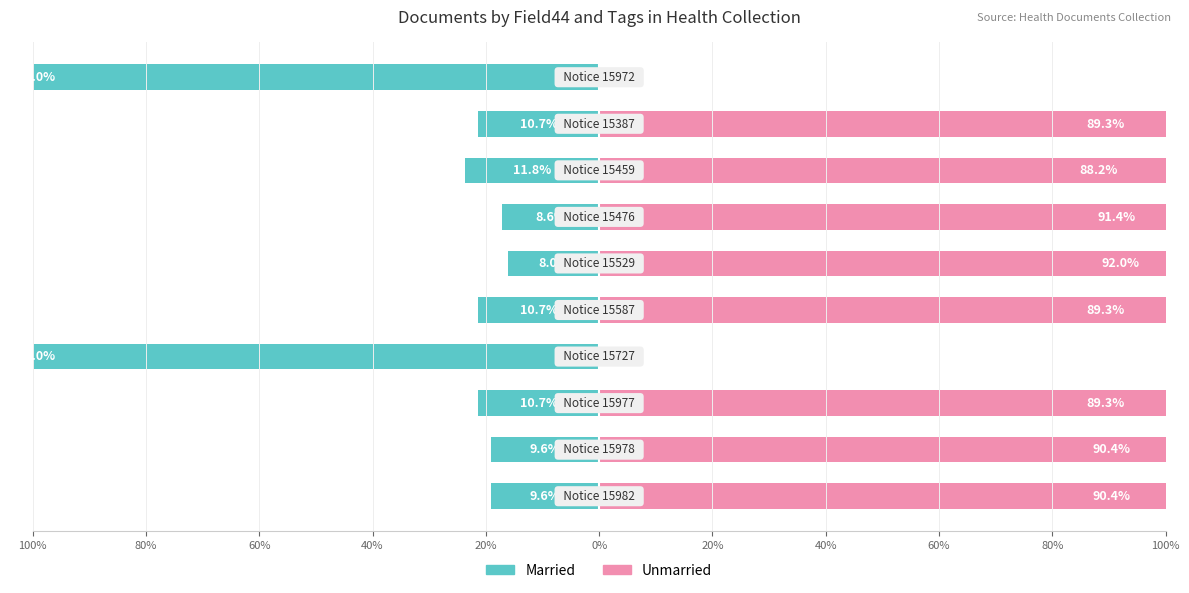

At how many categories does at least one series exceed -2?

10